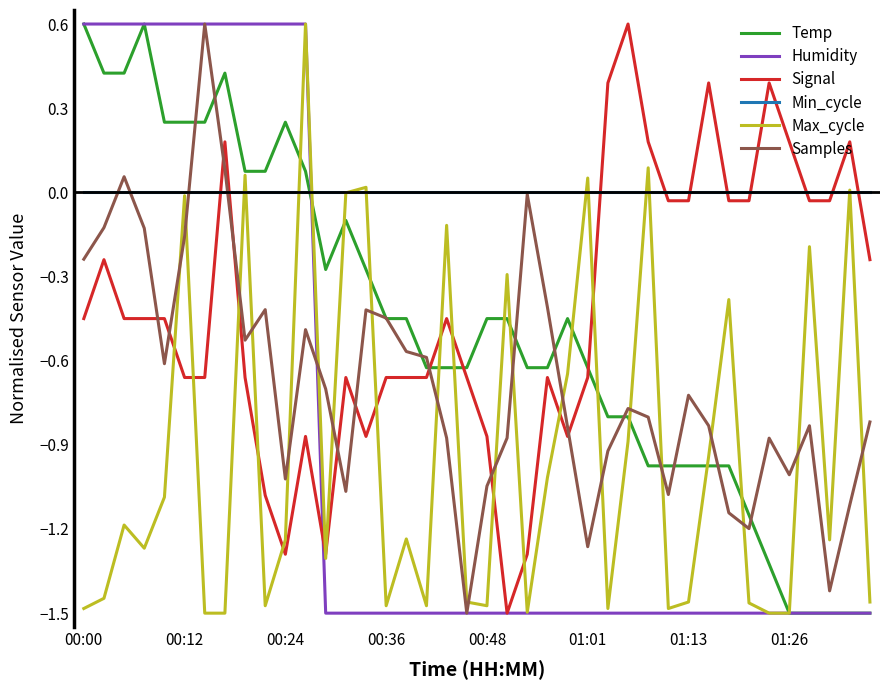

After their last crossing, which series has the higher values: Signal or Min_cycle?

Min_cycle